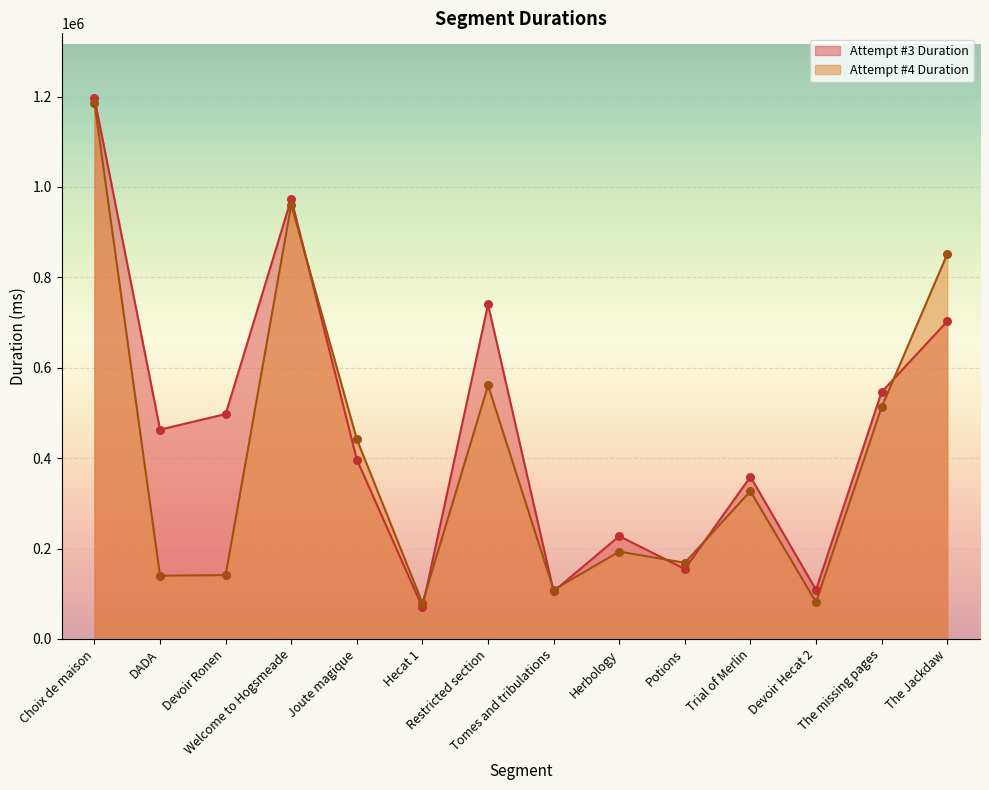

Which series has the largest total across all categories?

Attempt #3 Duration